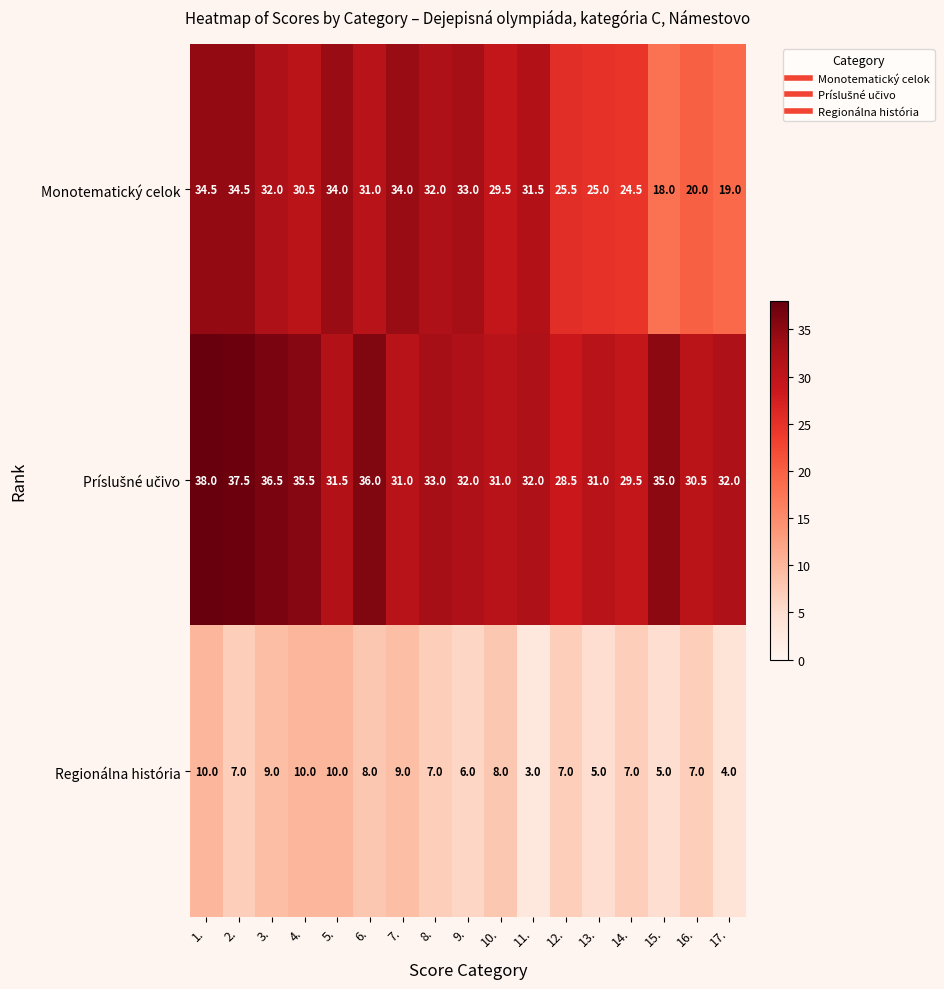

What value does the Regionálna história series have at 17.?

4.0